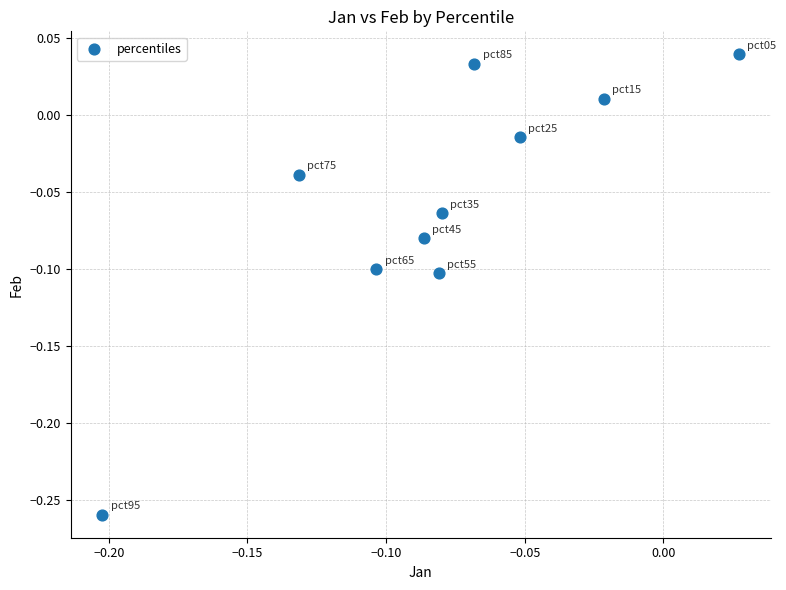

What is the range of Y values (max minus min)?

0.3